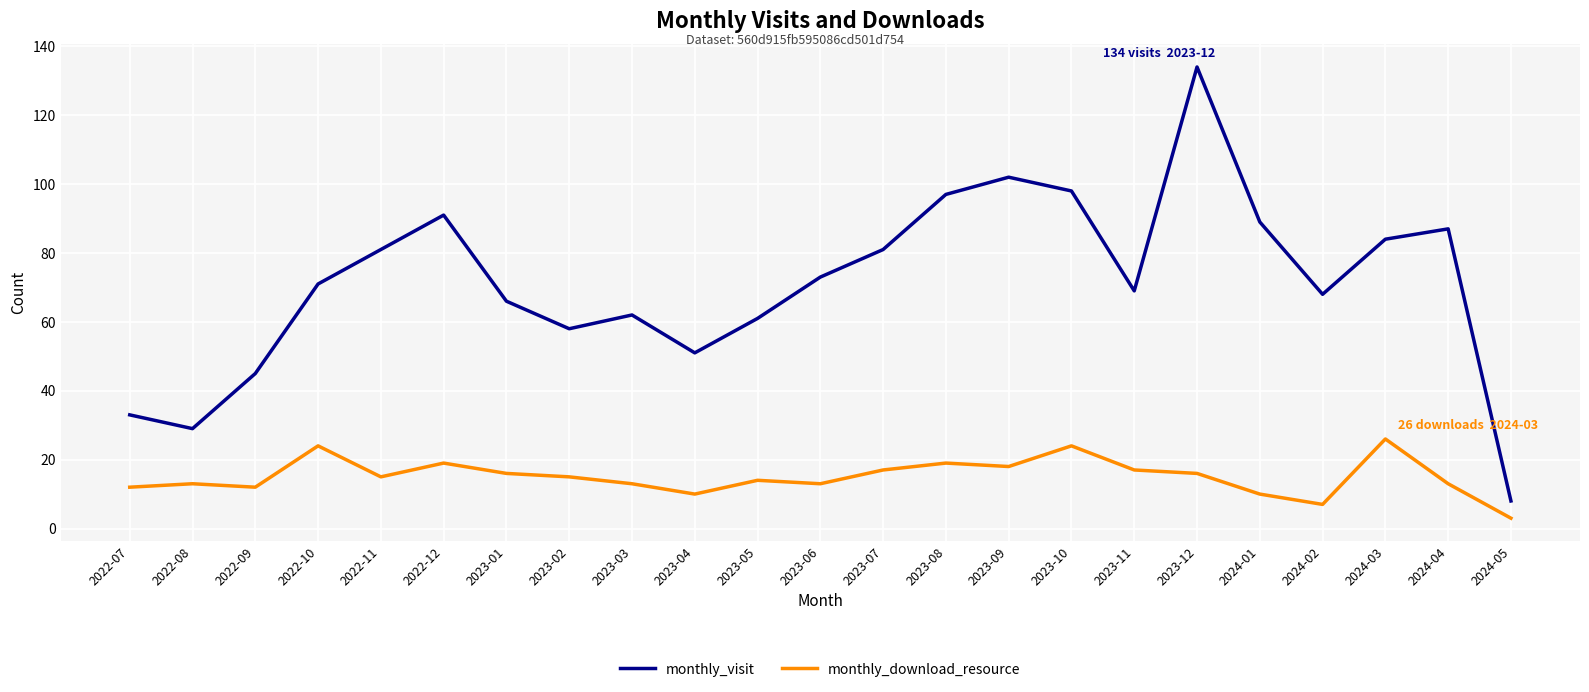

What is the lowest value of the monthly_visit series?

8